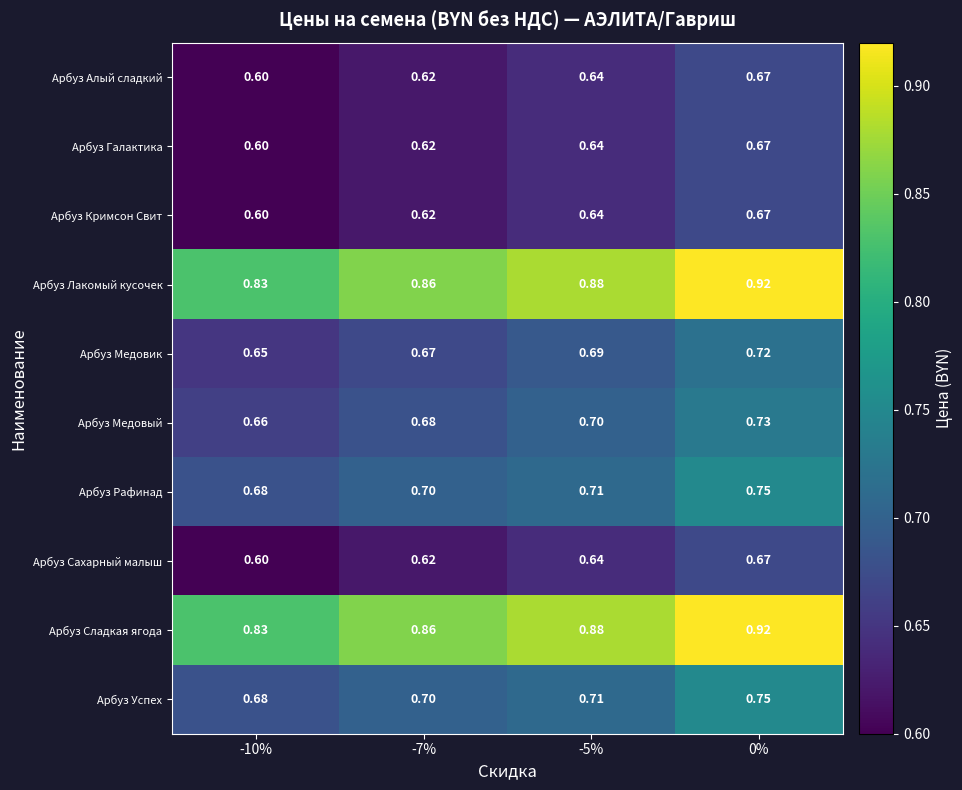

Which label corresponds to the smallest value in the chart?

-10%